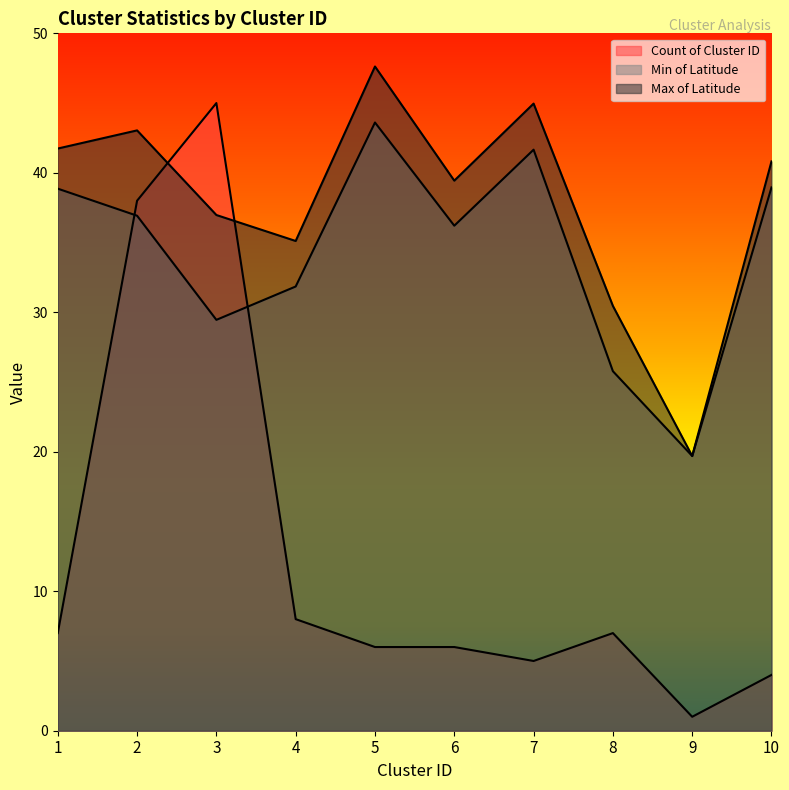

Does the chart display data point markers on the line(s)?

No